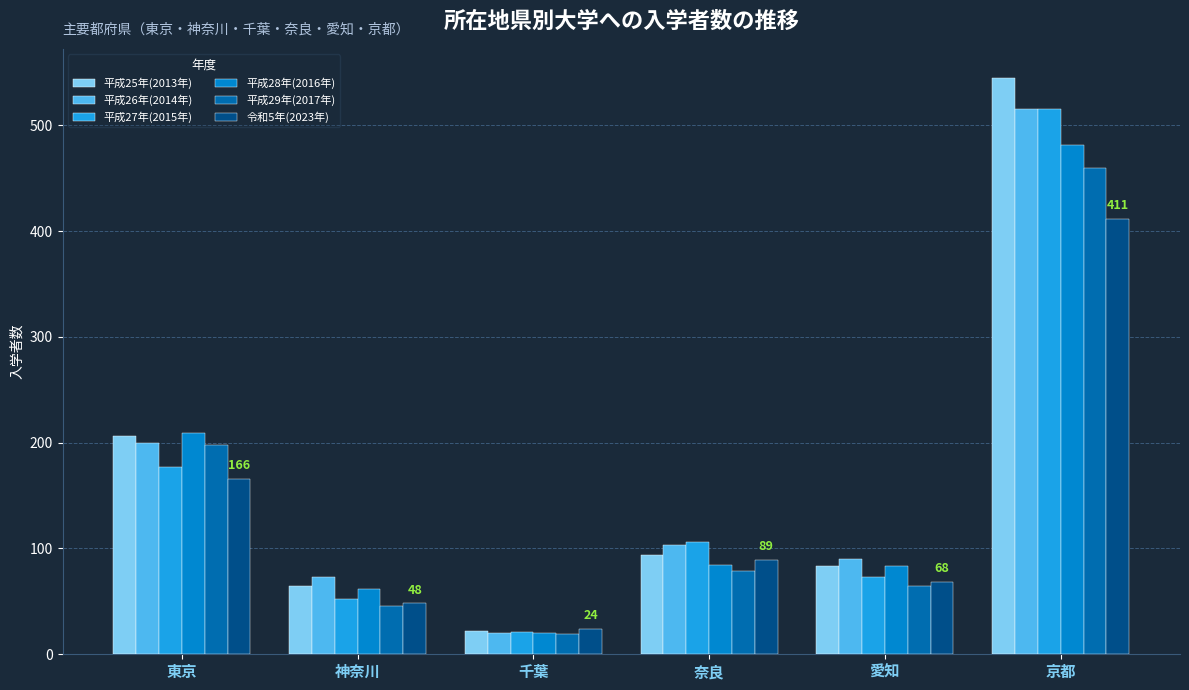

At which category is the sum across all series the highest?

京都